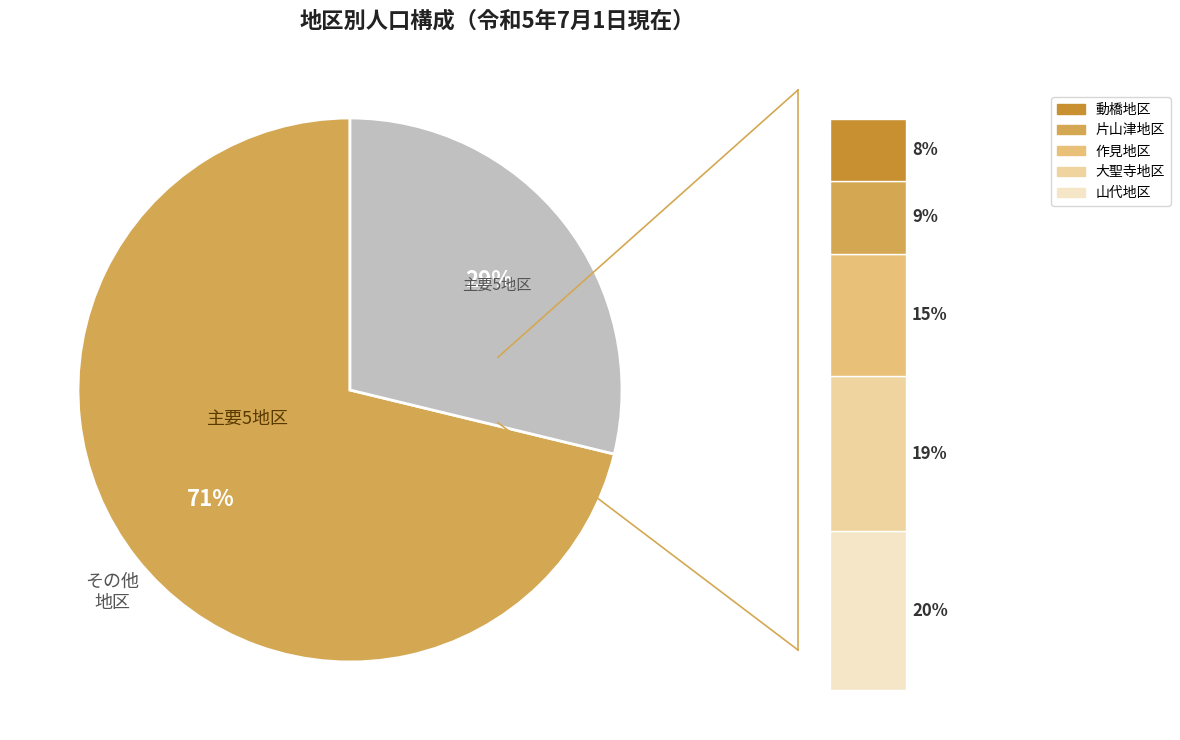

Do 片山津地区 and 別所地区 together represent more than half of the pie?

No